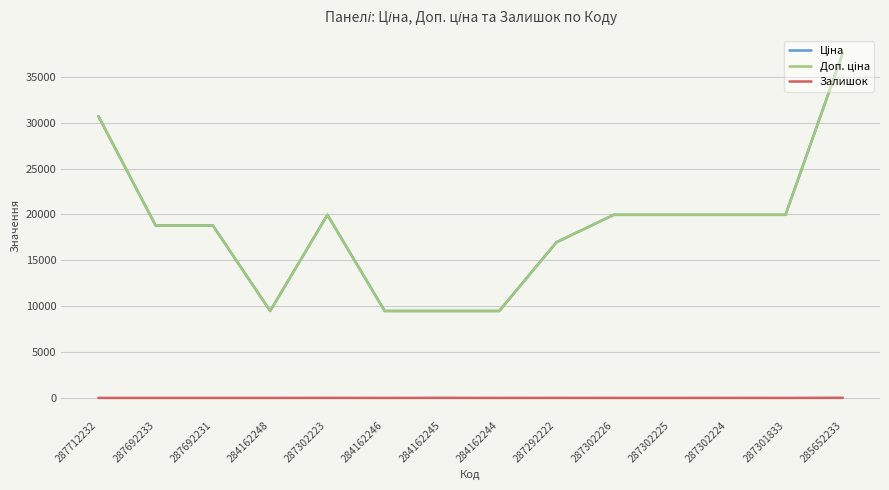

Is this an area chart (filled region under the line)?

No